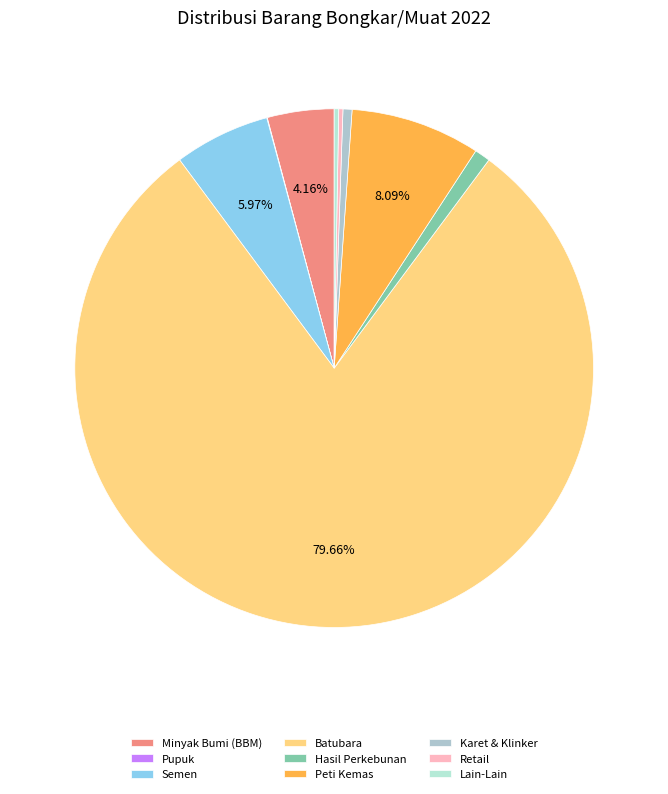

Rank the categories by value from highest to lowest.

Batubara, Peti Kemas, Semen, Minyak Bumi (BBM), Hasil Perkebunan, Karet & Klinker, Lain-Lain, Retail, Pupuk